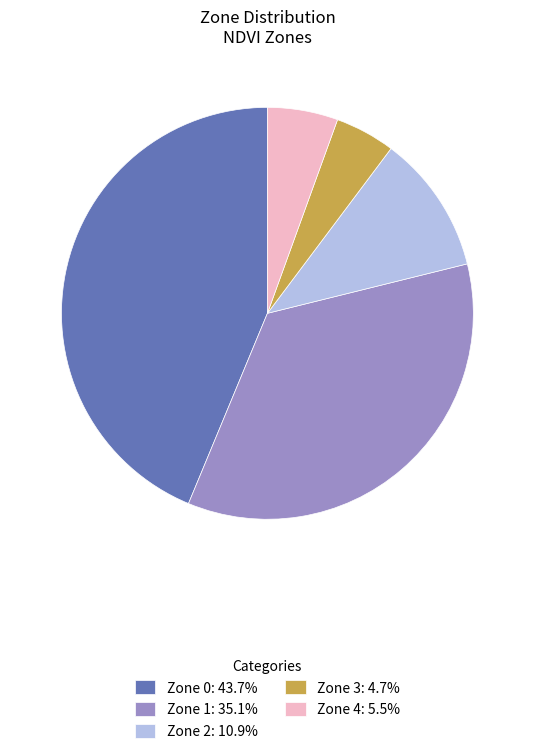

Is there a majority slice in this chart?

No